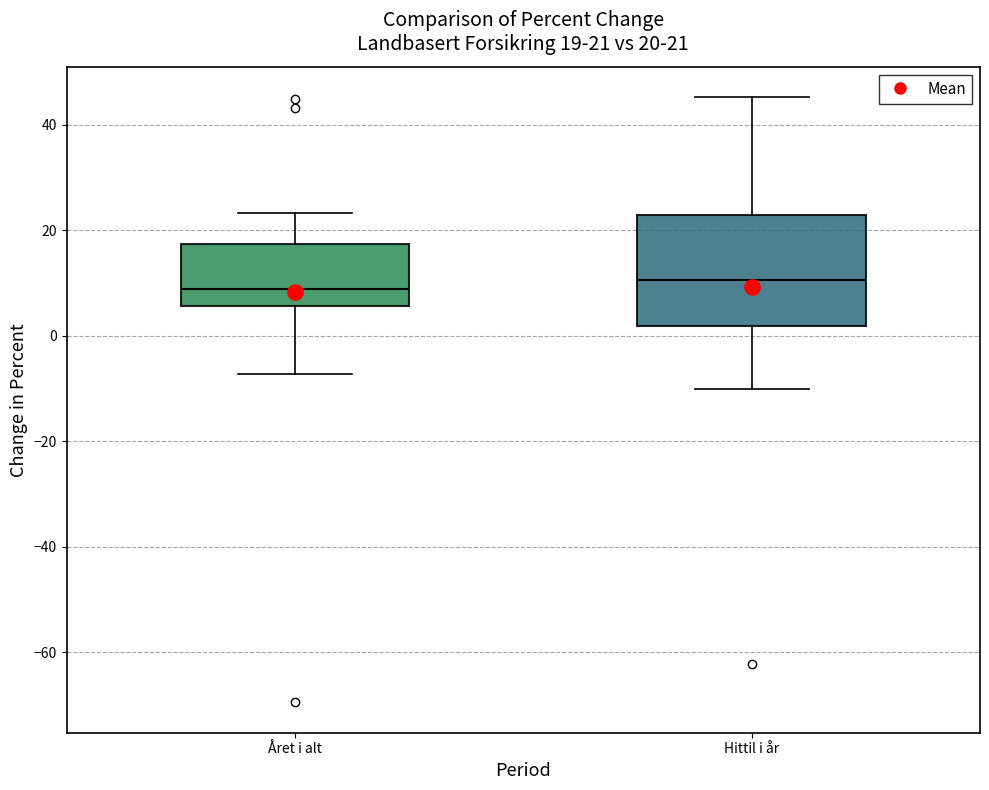

Which box is the tallest, from its lower edge to its upper edge?

Hittil i år